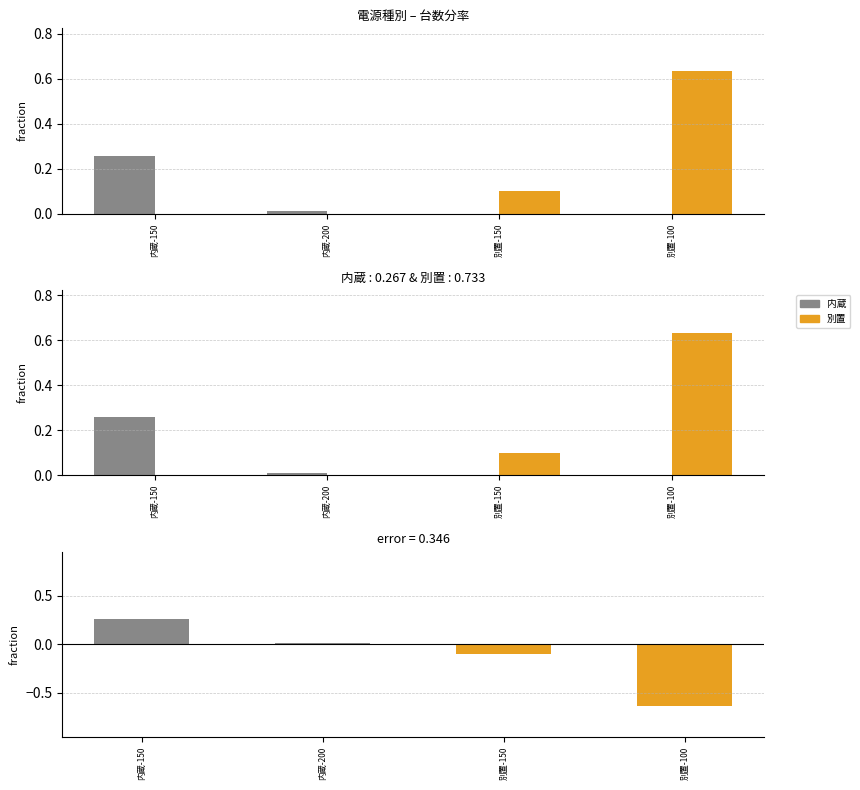

Reading right to left, transcribe all the data shown in this chart.

内蔵: 0.0	0.0	0.0	0.3
別置: 0.6	0.1	0.0	0.0
差分(内蔵-別置): -0.6	-0.1	0.0	0.3